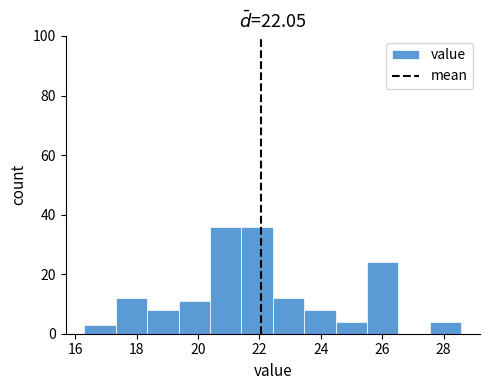

Reading left to right, list every bar in this chart as the range it spans on the x-axis followed by its height. Neither the bar edges nor the heights are printed on the chart, so give them approximately, as read against the axes.

16.4 to 17.4: 4
17.4 to 18.4: 12
18.4 to 19.4: 8
19.4 to 20.4: 12
20.4 to 21.4: 36
21.4 to 22.4: 36
22.4 to 23.4: 12
23.4 to 24.4: 8
24.4 to 25.6: 4
25.6 to 26.6: 24
26.6 to 27.6: 0
27.6 to 28.6: 4